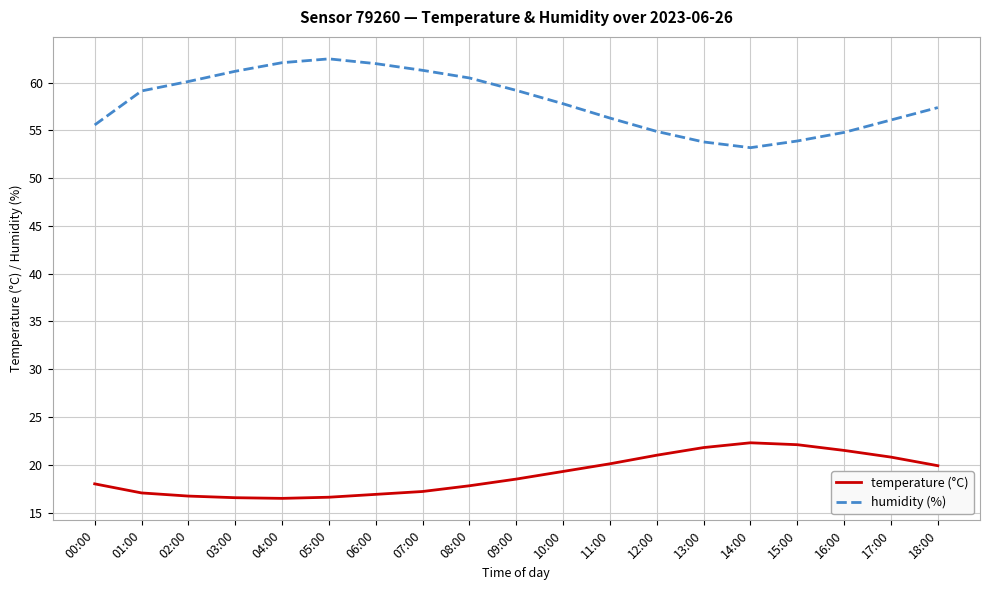

What is the difference between the highest and lowest values at 18:00?

37.5